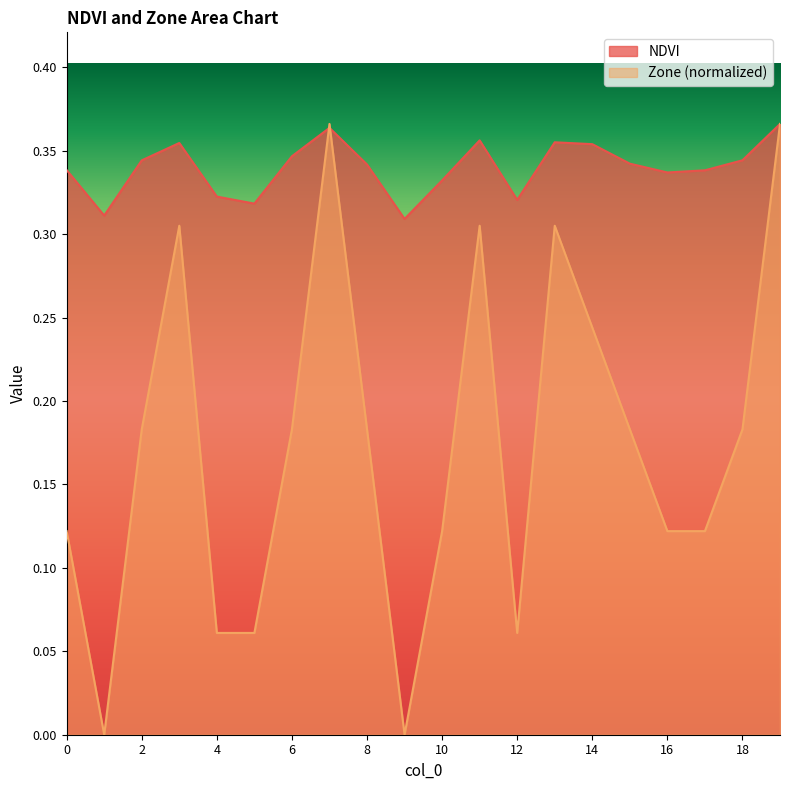

Reading right to left, transcribe all the data shown in this chart.

NDVI: 19=0.4	18=0.3	17=0.3	16=0.3	15=0.3	14=0.4	13=0.4	12=0.3	11=0.4	10=0.3	9=0.3	8=0.3	7=0.4	6=0.3	5=0.3	4=0.3	3=0.4	2=0.3	1=0.3	0=0.3
Zone: 19=0.4	18=0.2	17=0.1	16=0.1	15=0.2	14=0.2	13=0.3	12=0.1	11=0.3	10=0.1	9=0.0	8=0.2	7=0.4	6=0.2	5=0.1	4=0.1	3=0.3	2=0.2	1=0.0	0=0.1